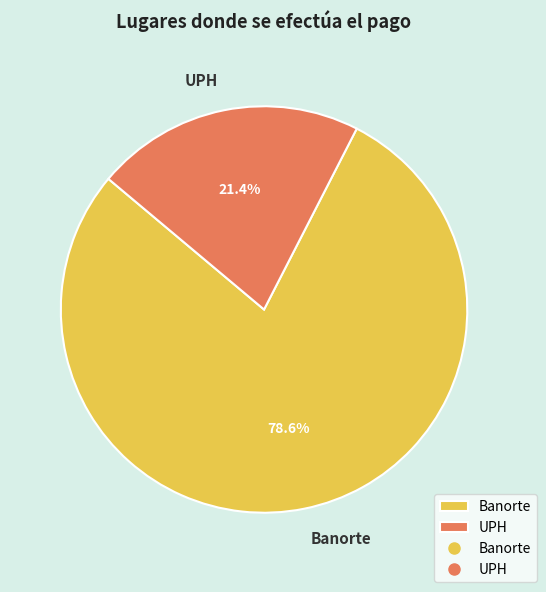

Count the number of slices in the pie.

2